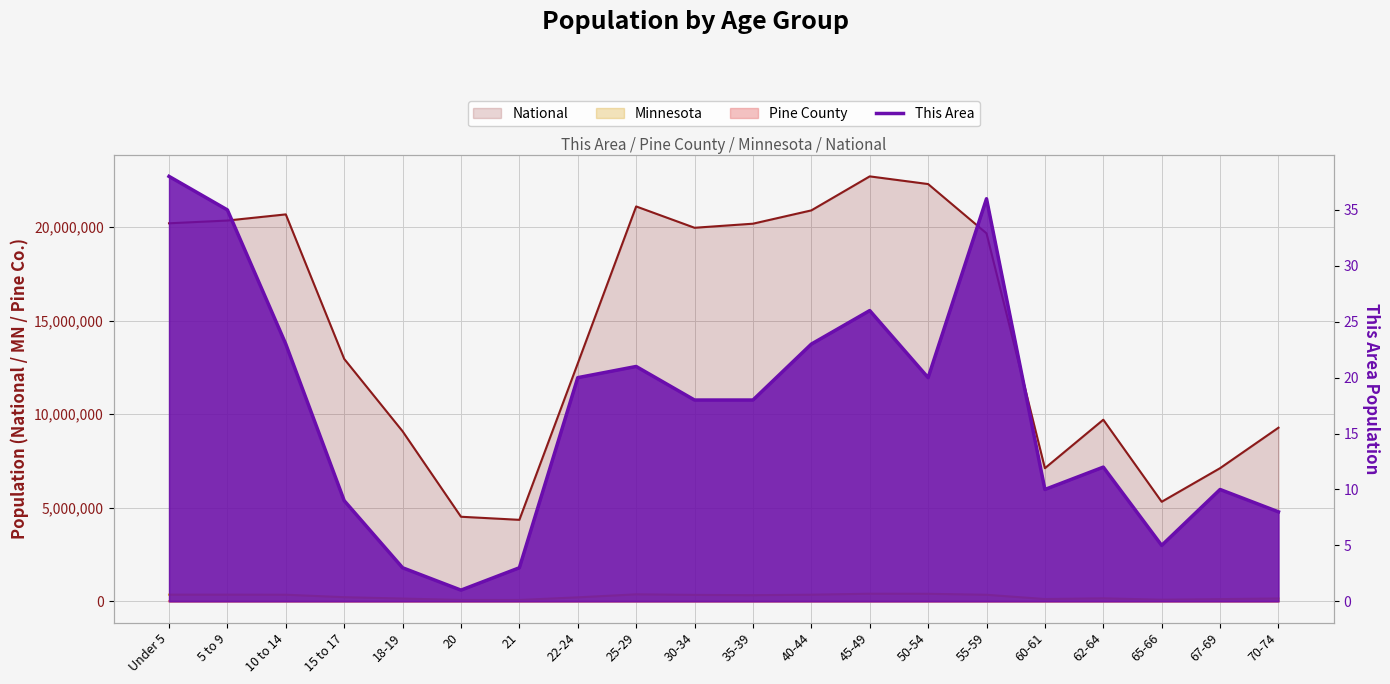

Which label corresponds to the smallest value in the chart?

20